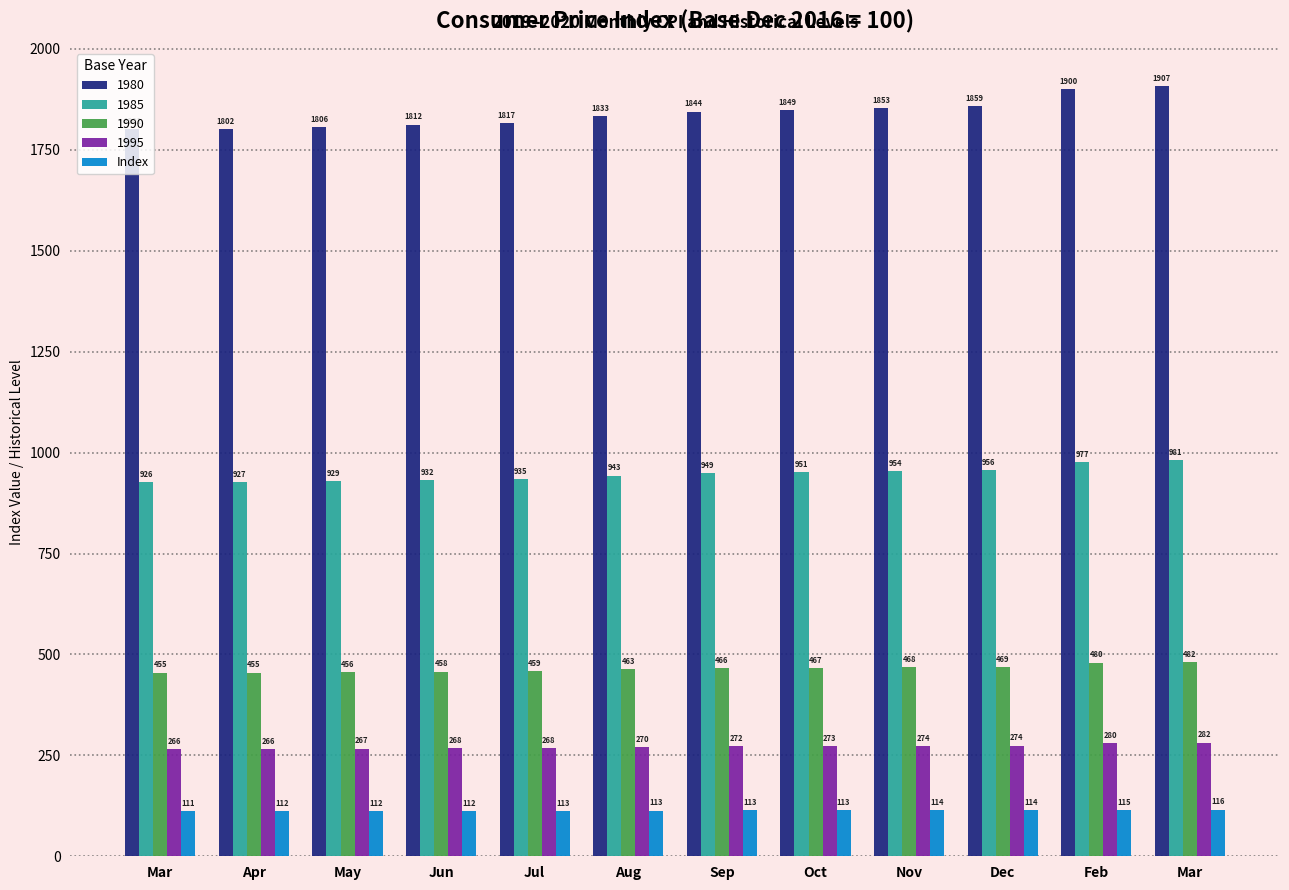

What are all the series names shown in the legend?

1980, 1985, 1990, 1995, Index